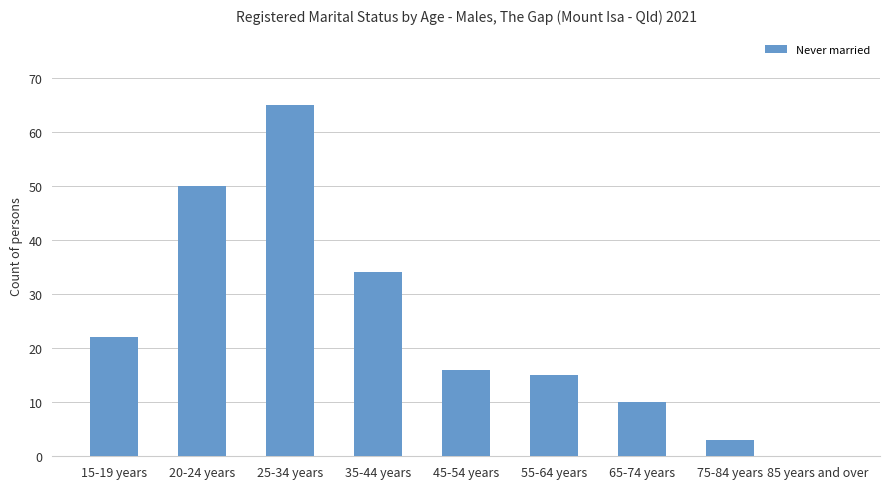

Reading left to right, what are all the values shown in this chart?

22	50	65	34	16	15	10	3	0